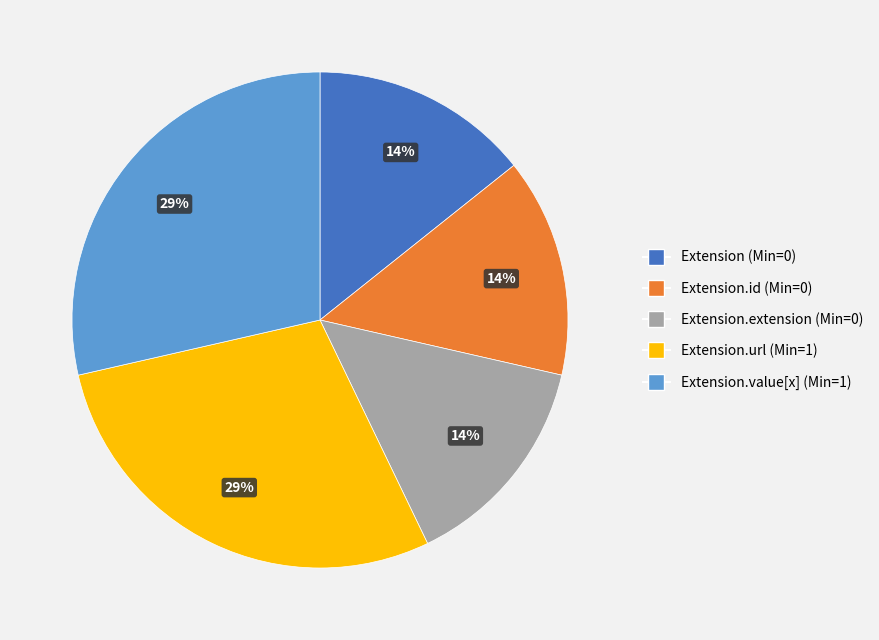

To the nearest percent, what is the average slice percentage?

20%